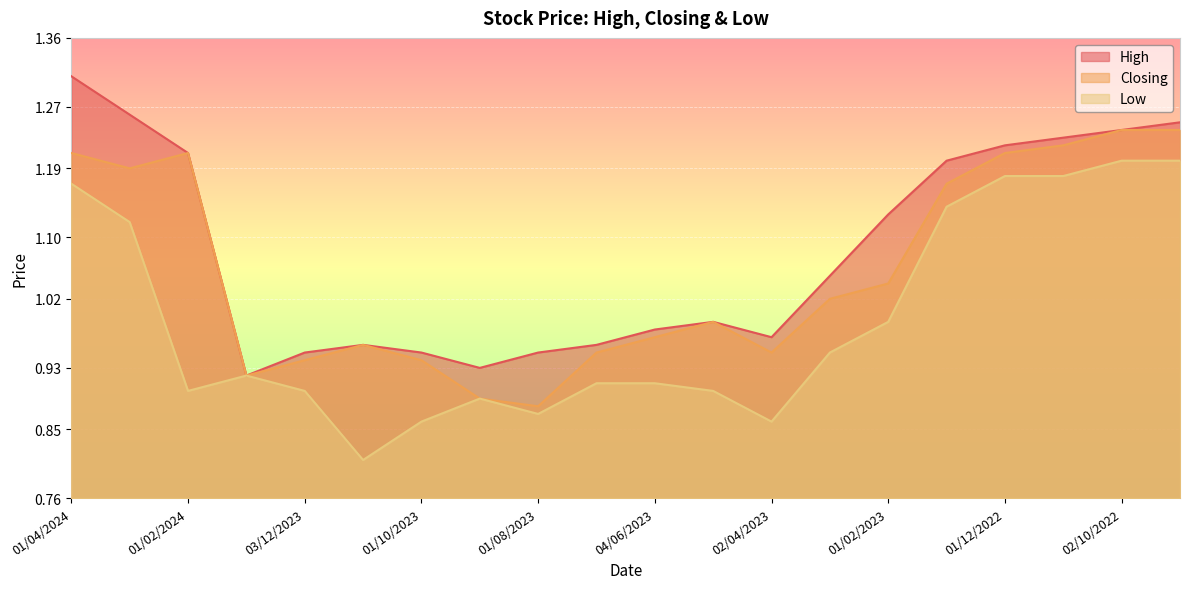

True or false: Closing and Low intersect in this chart.

False